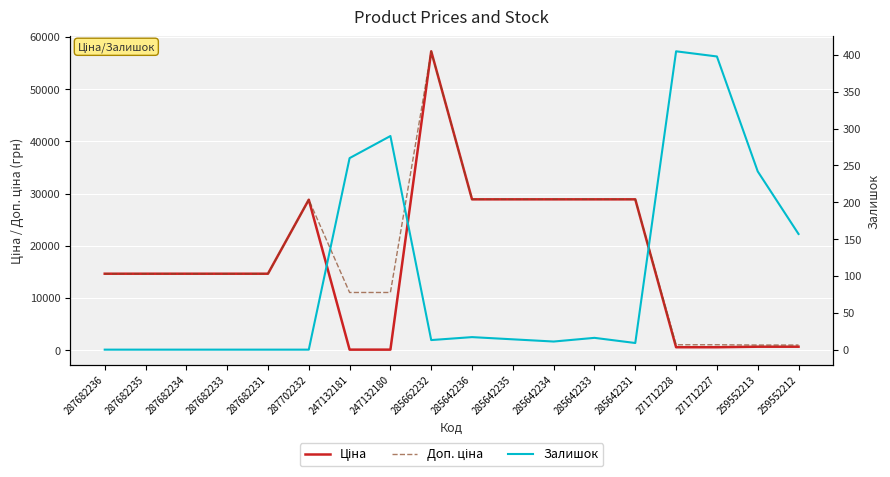

At which category is the sum across all series the highest?

285662232